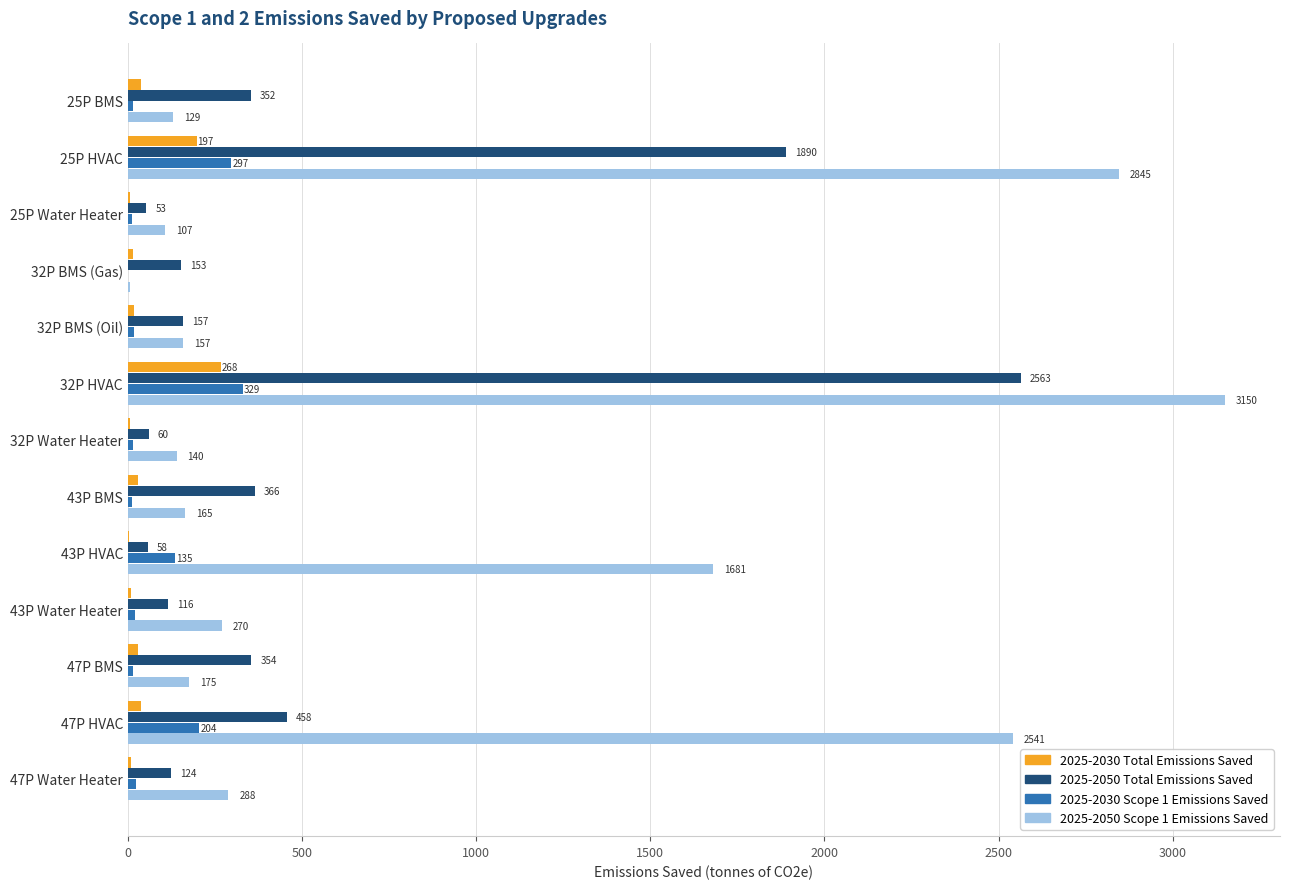

The value of 2025-2050 Scope 1 Emissions Saved at 47P Water Heater is 288.2. True or false?

True